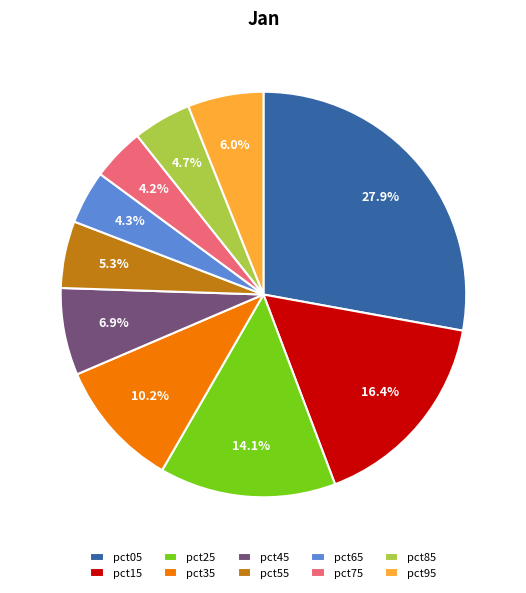

To the nearest percent, what portion does pct25 represent?

14%